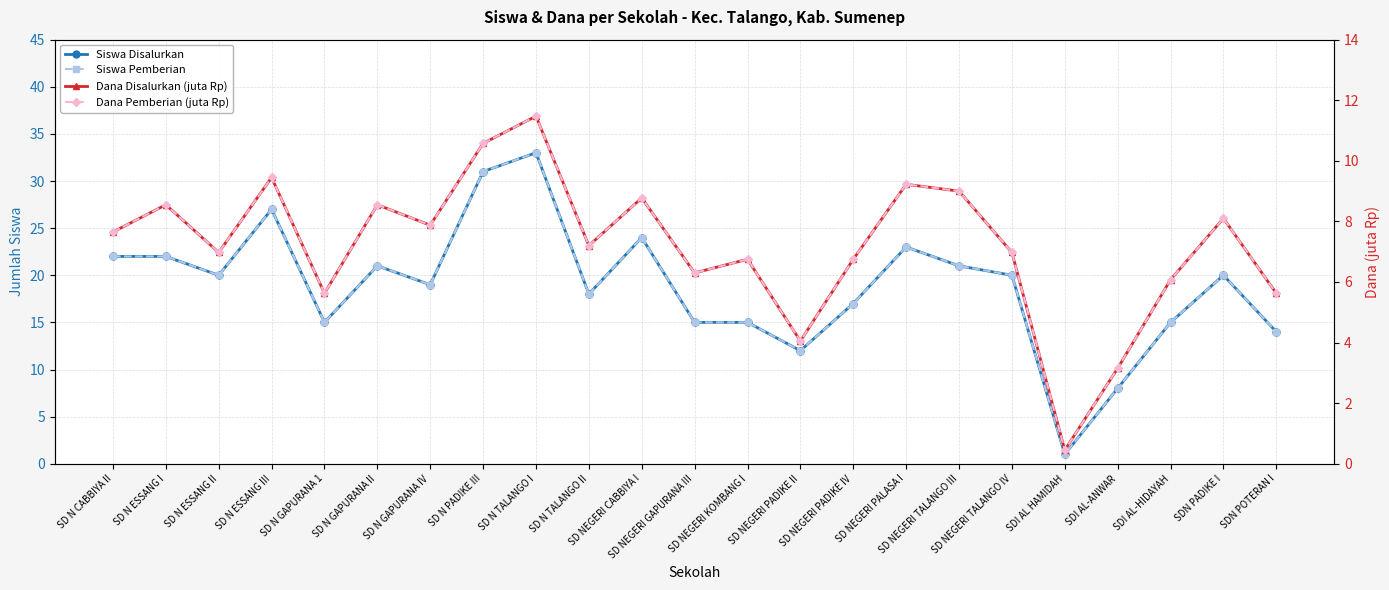

Which series has the widest spread of values?

Siswa Disalurkan